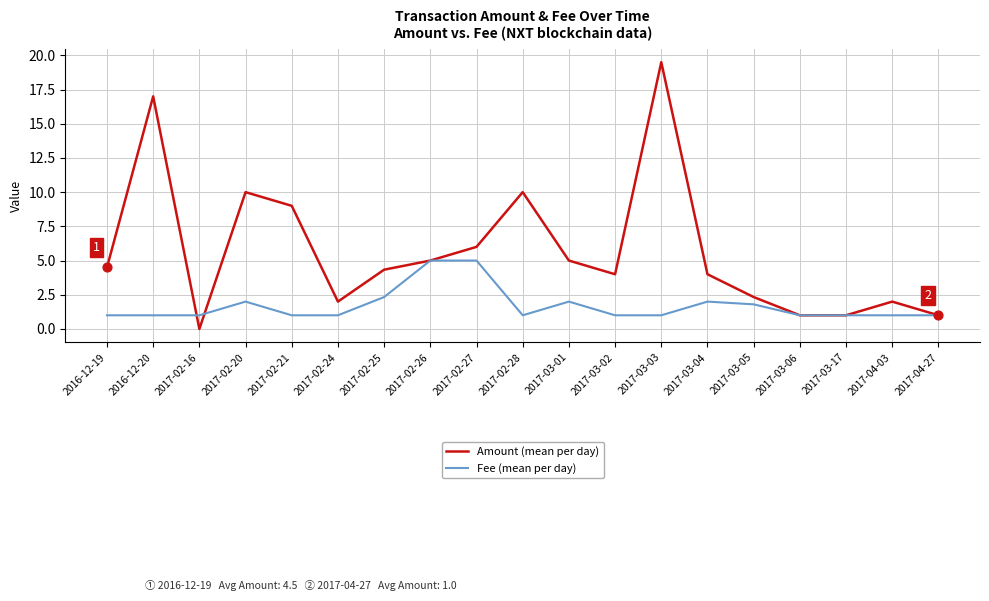

Which series has the largest total across all categories?

Amount (mean per day)